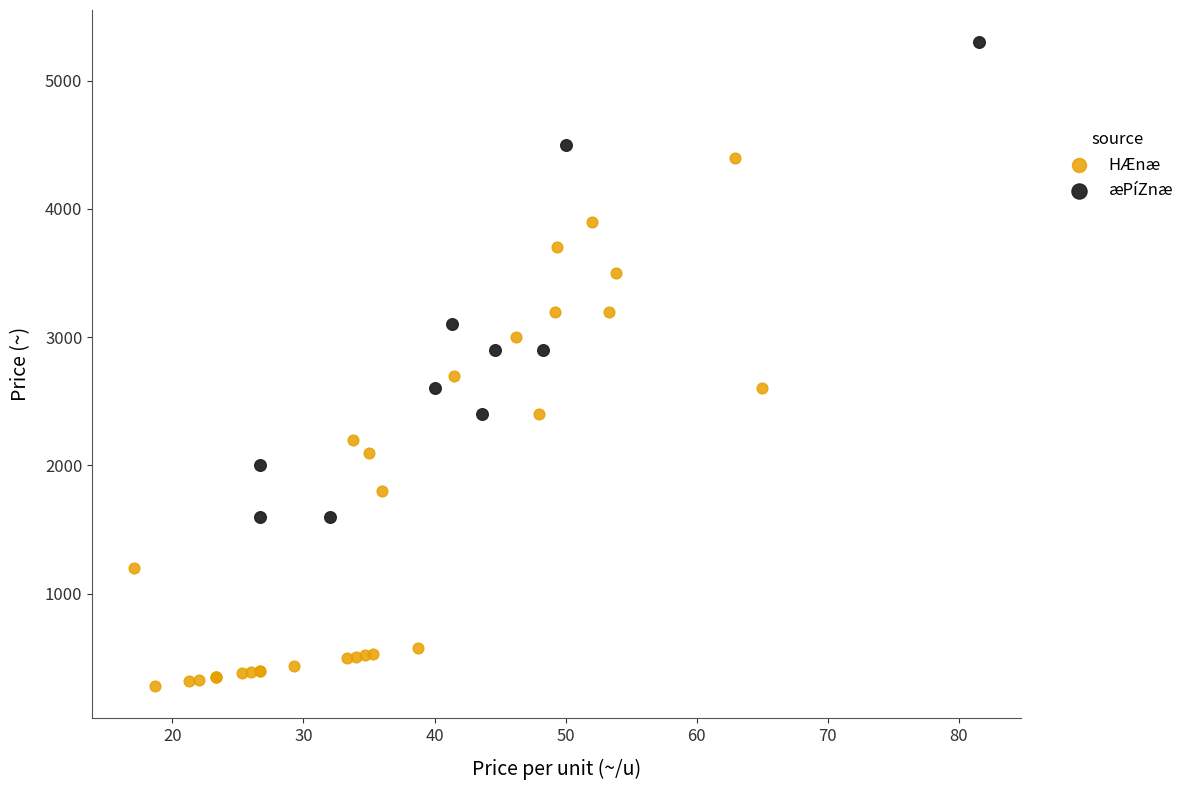

Which series contains the lowest Y value?

HÆnæ